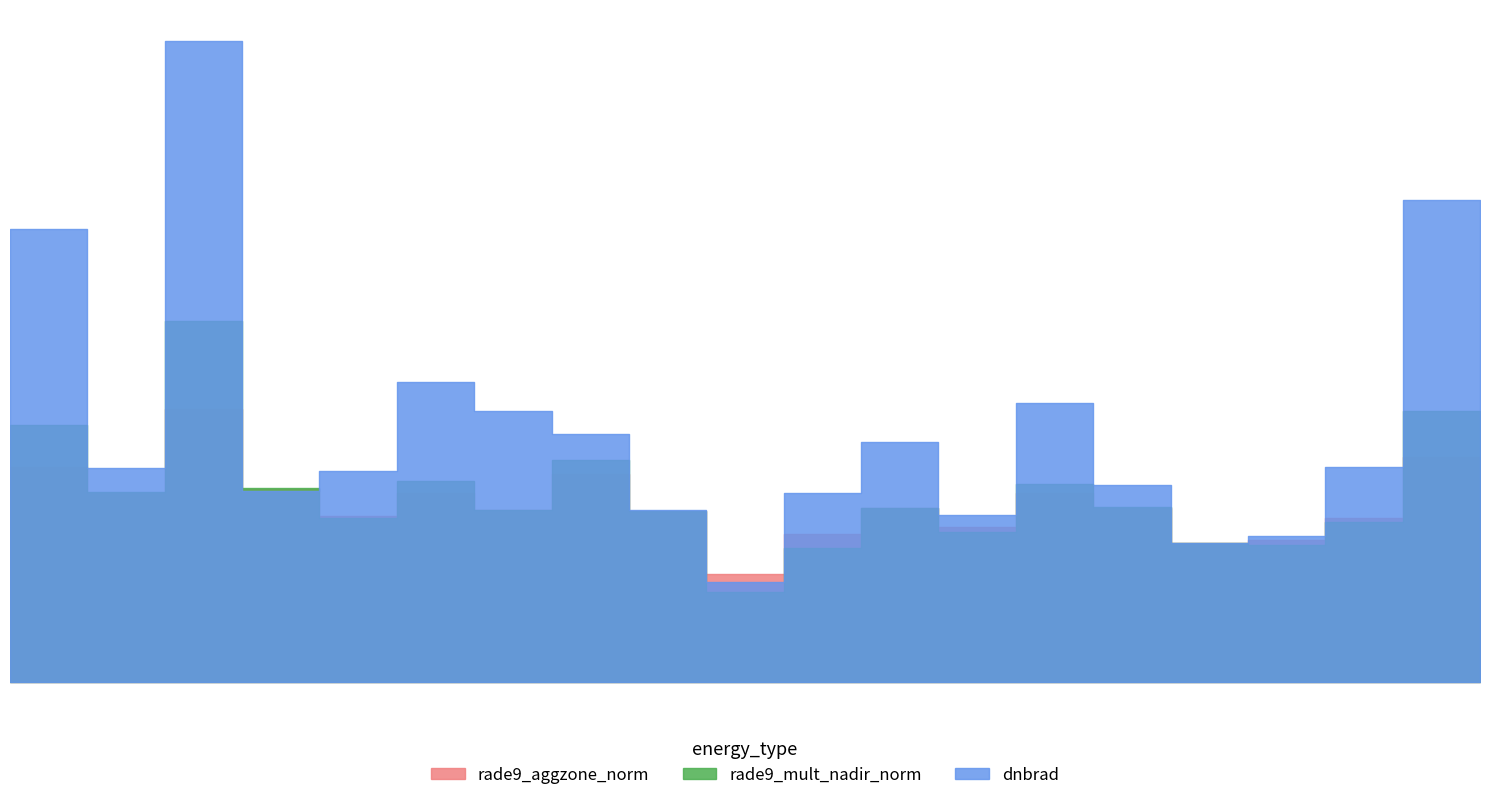

What is the value of the rade9_aggzone_norm point at the 14th from the left?

0.5